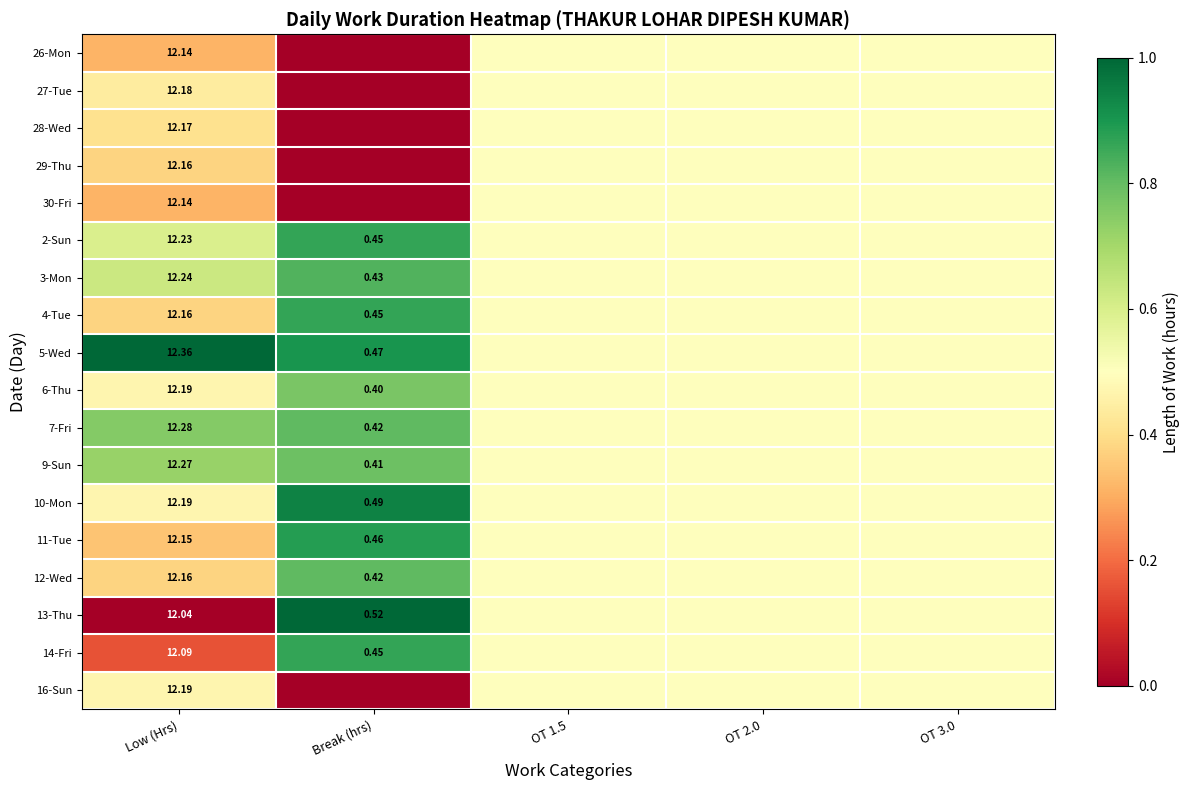

True or false: 9-Sun has a value of 0.8 at Break (hrs).

True